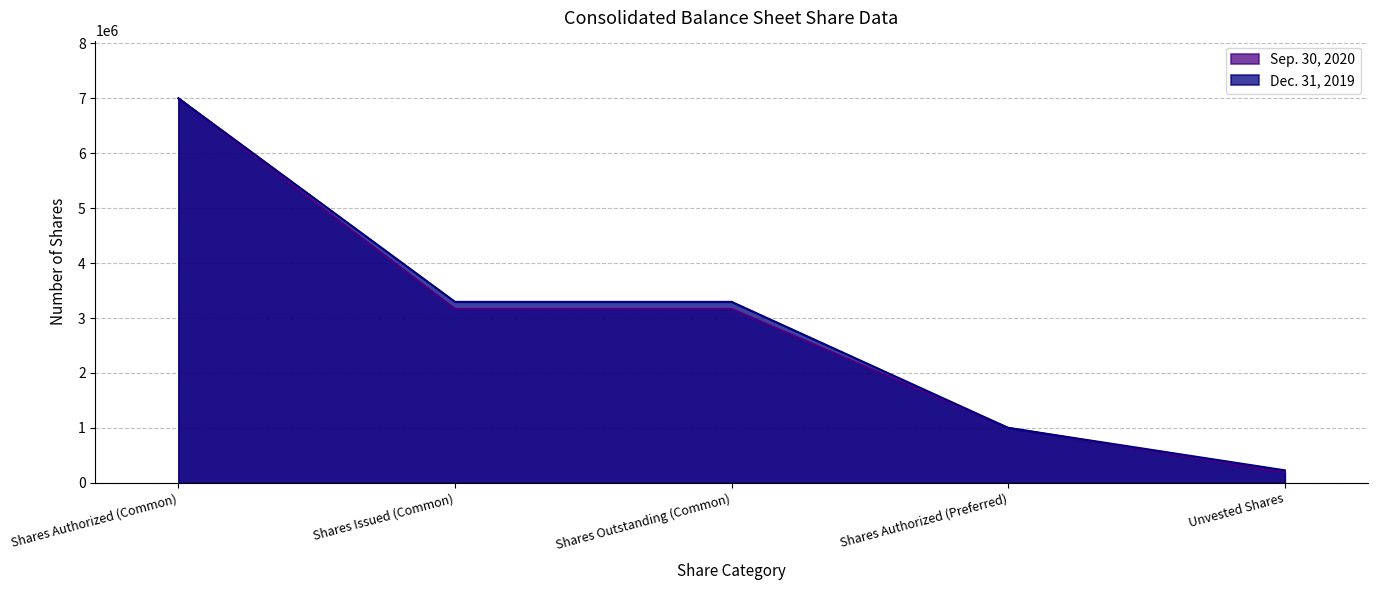

How many series are shown in this chart?

2